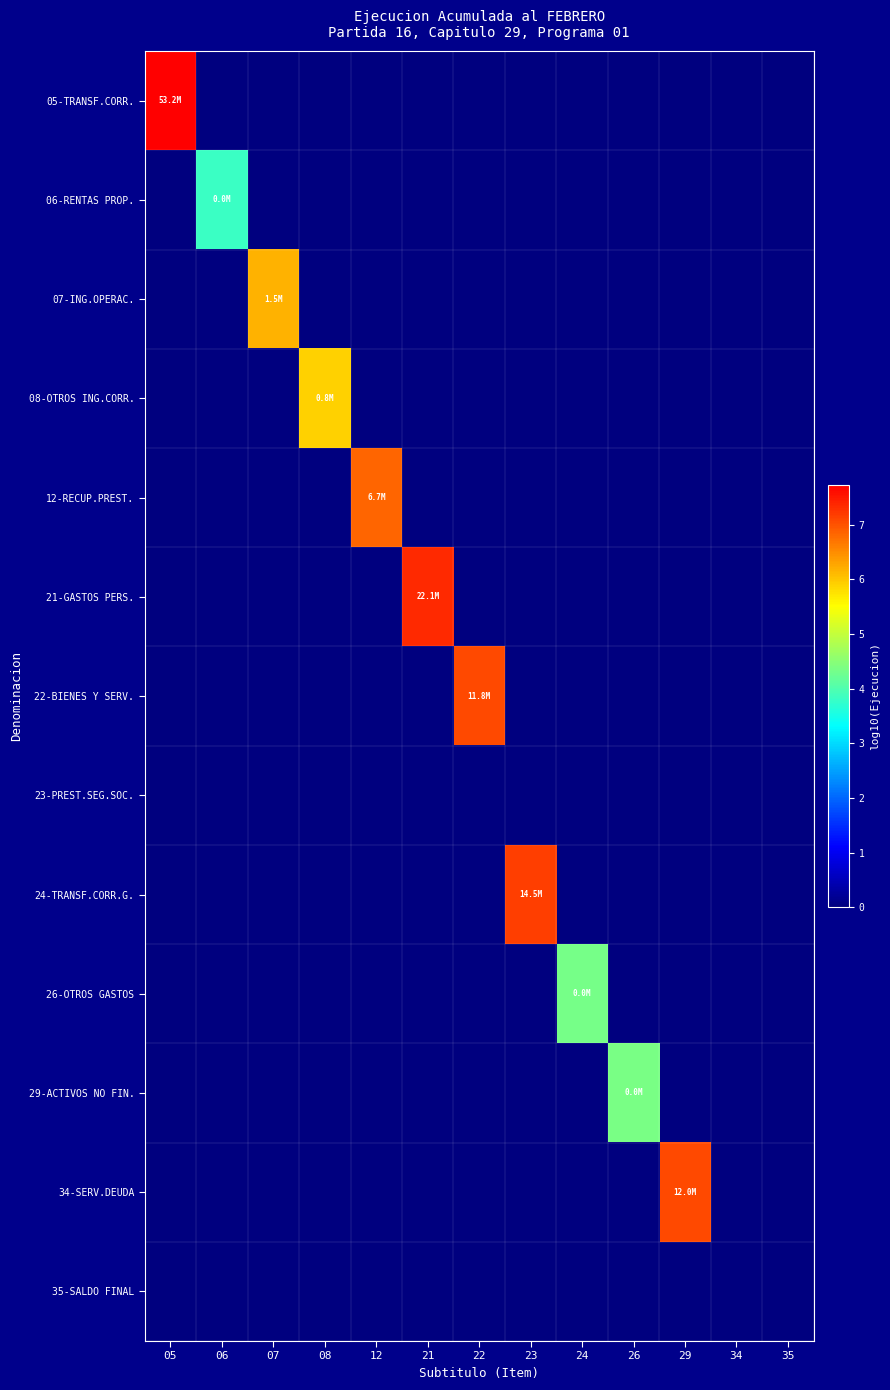

At which category is the sum across all series the highest?

05